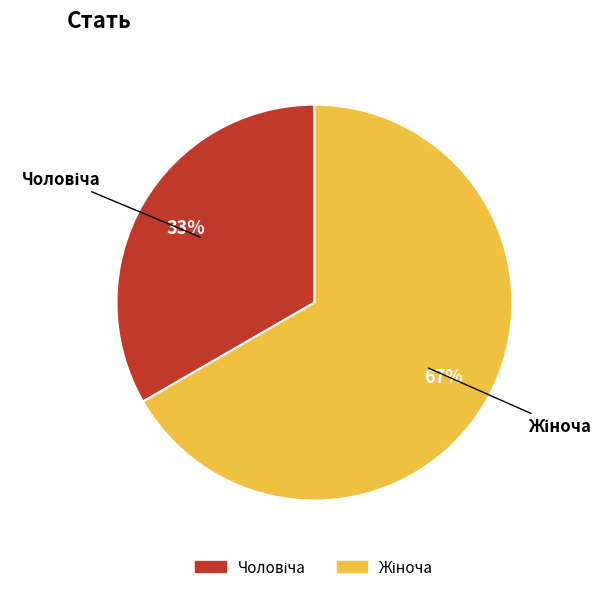

To the nearest percent, what is the average slice percentage?

50%